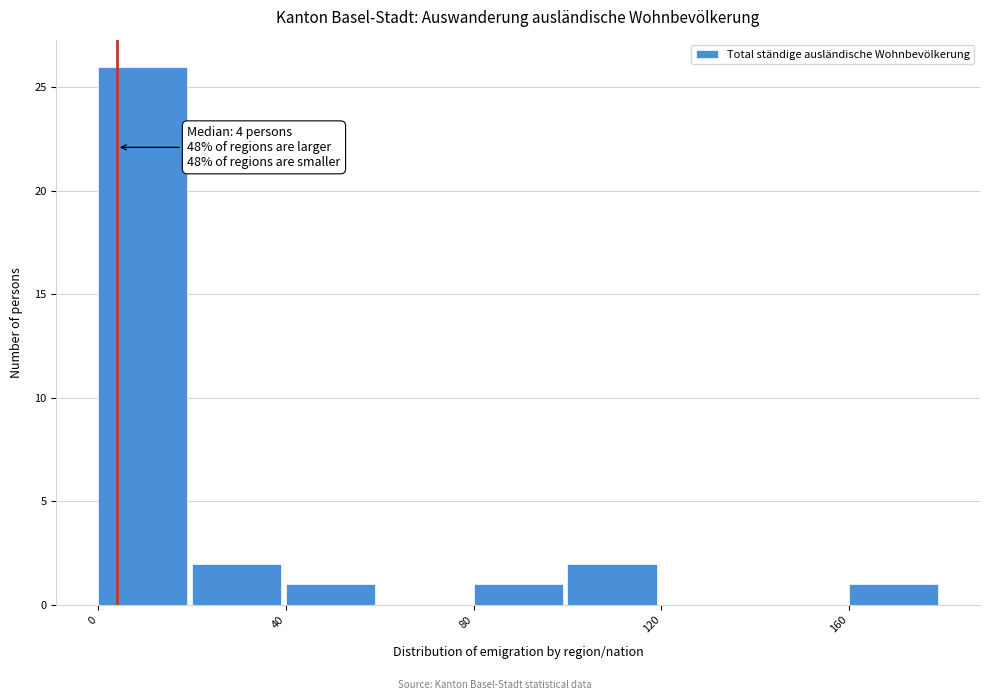

Which range on the x-axis has the tallest bar?

0 to 20